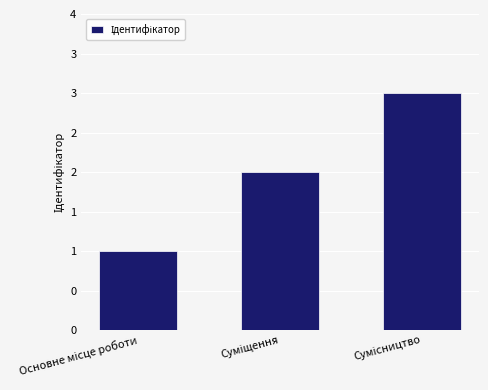

What is the change in value from Основне місце роботи to Суміщення?

+1